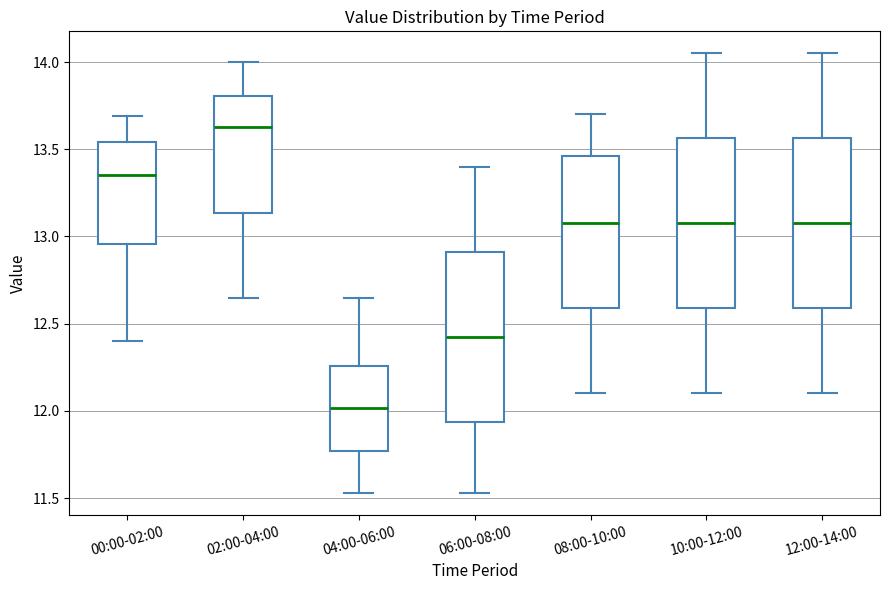

Reading left to right, transcribe this box plot: for each box, give where its median line is, the range the box spans, and where its two whiskers end, as read against the y-axis. The values are not printed on the chart, so give them approximately, as read against the axis.

00:00-02:00: median 13.35, box 12.95 to 13.55, whiskers 12.40 to 13.70
02:00-04:00: median 13.65, box 13.15 to 13.80, whiskers 12.65 to 14.00
04:00-06:00: median 12.00, box 11.75 to 12.25, whiskers 11.55 to 12.65
06:00-08:00: median 12.45, box 11.95 to 12.90, whiskers 11.55 to 13.40
08:00-10:00: median 13.10, box 12.60 to 13.45, whiskers 12.10 to 13.70
10:00-12:00: median 13.10, box 12.60 to 13.55, whiskers 12.10 to 14.05
12:00-14:00: median 13.10, box 12.60 to 13.55, whiskers 12.10 to 14.05